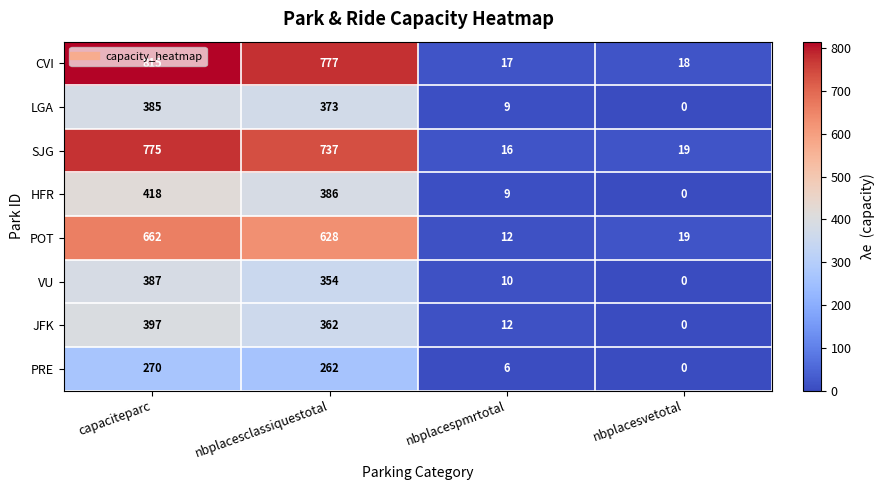

At which label does JFK first exceed 362?

capaciteparc